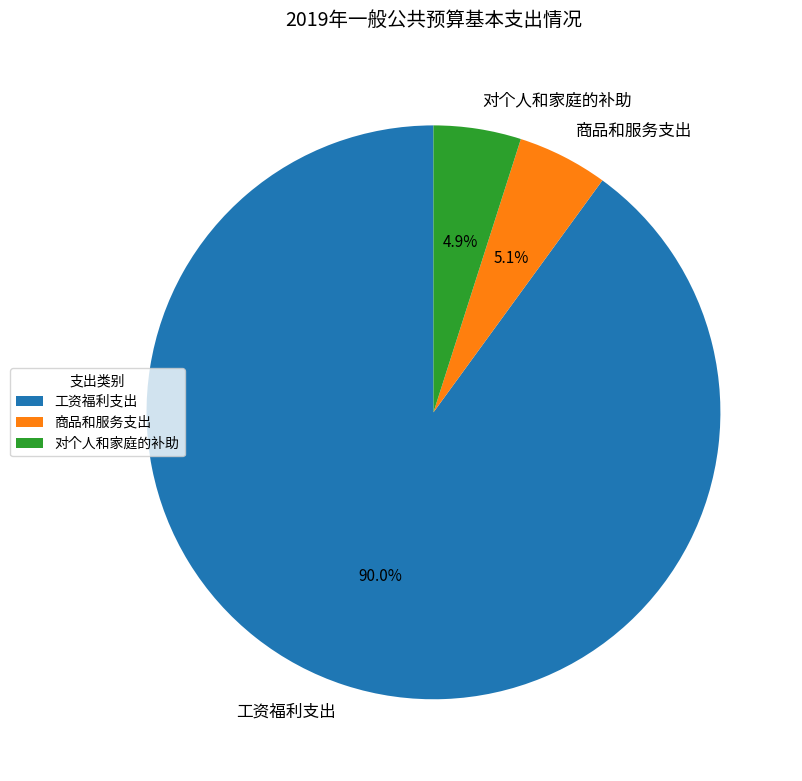

Which category accounts for the majority?

工资福利支出